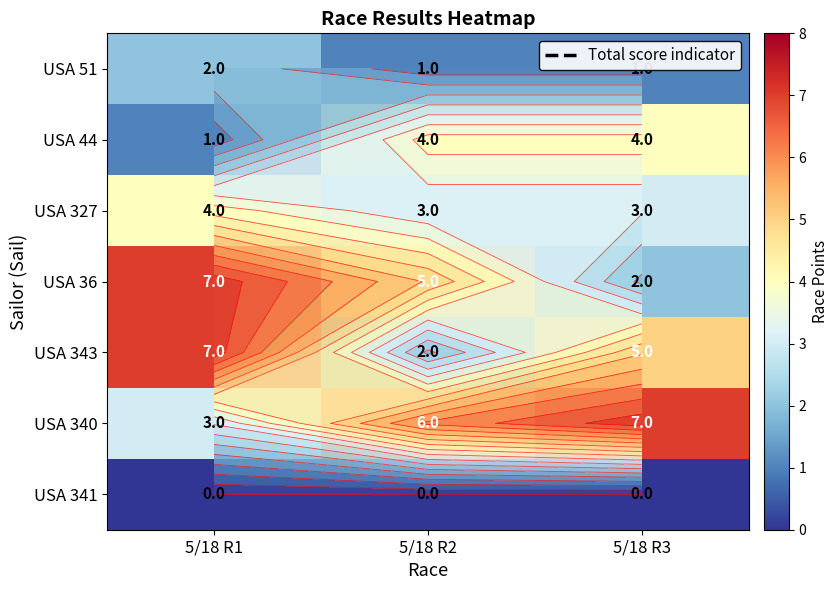

Is the value of USA 343 at 5/18 R3 greater than the value of USA 36 at 5/18 R1?

No